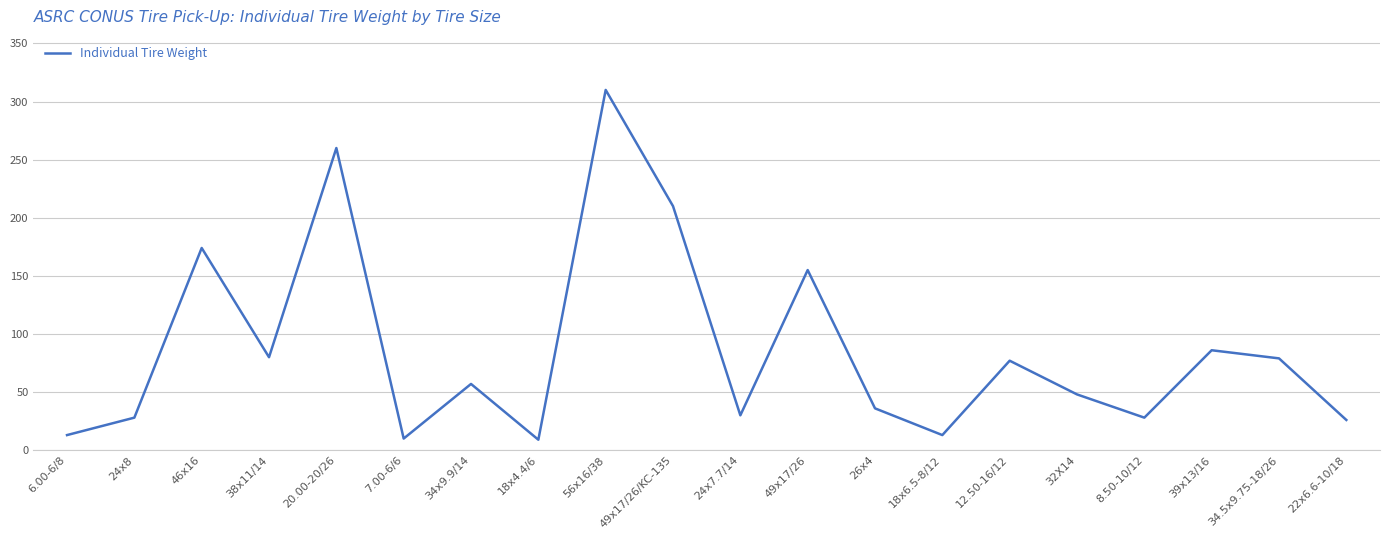

What is the difference between the maximum and minimum values?

301